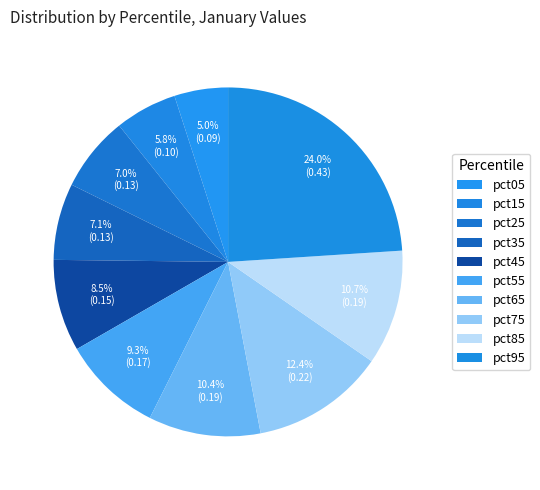

Does any single category account for the majority?

No